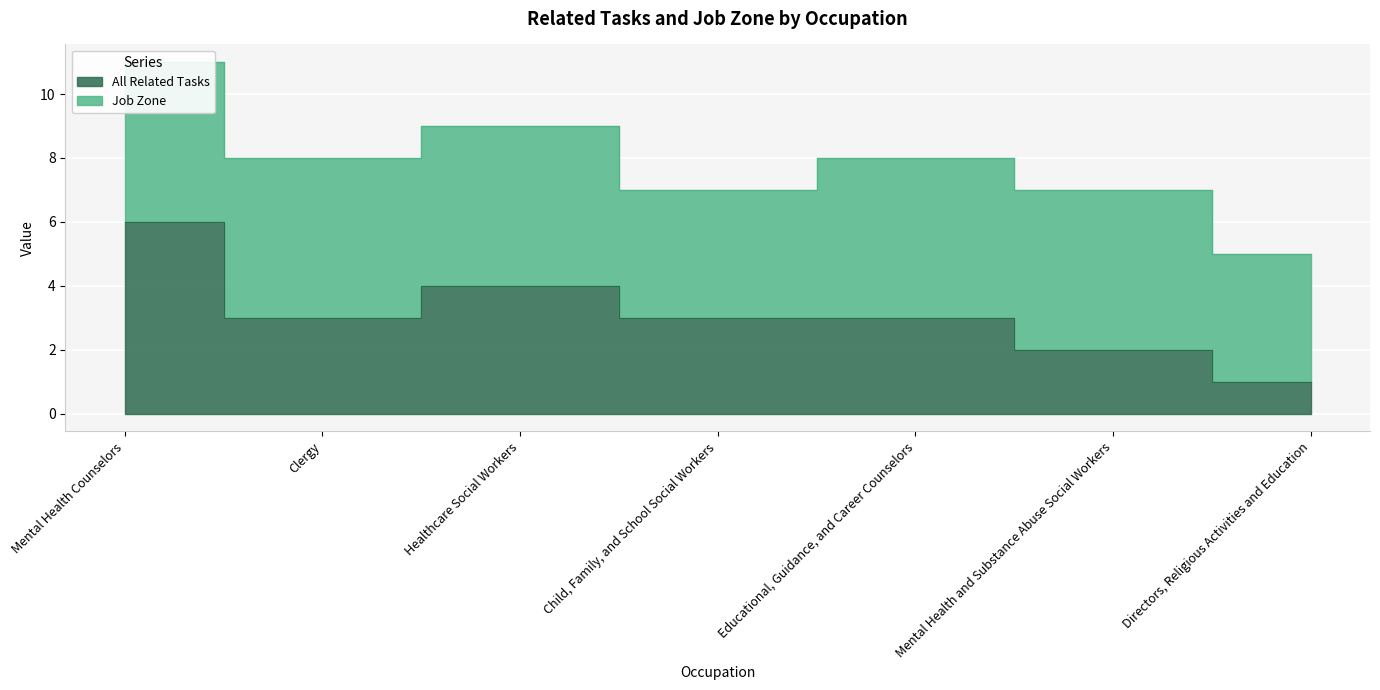

Rank the categories by value from lowest to highest.

Directors, Religious Activities and Education, Mental Health and Substance Abuse Social Workers, Clergy, Child, Family, and School Social Workers, Educational, Guidance, and Career Counselors, Healthcare Social Workers, Mental Health Counselors